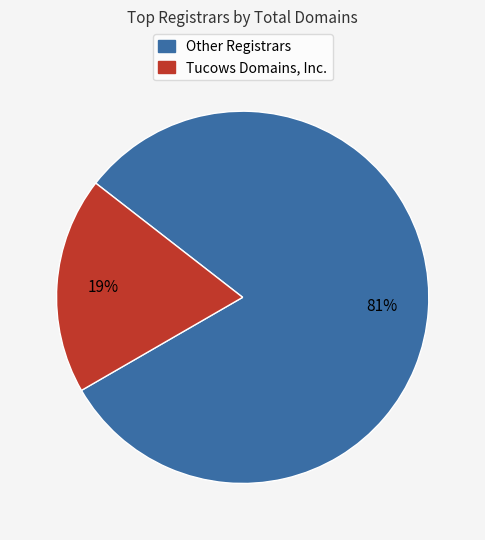

To the nearest percent, what is the difference between the largest and smallest slice percentages?

62%